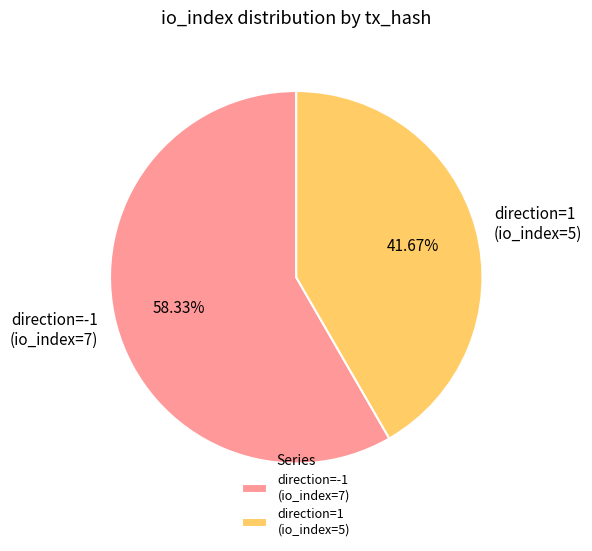

Which category has the biggest portion of the pie?

direction=-1 (io_index=7)